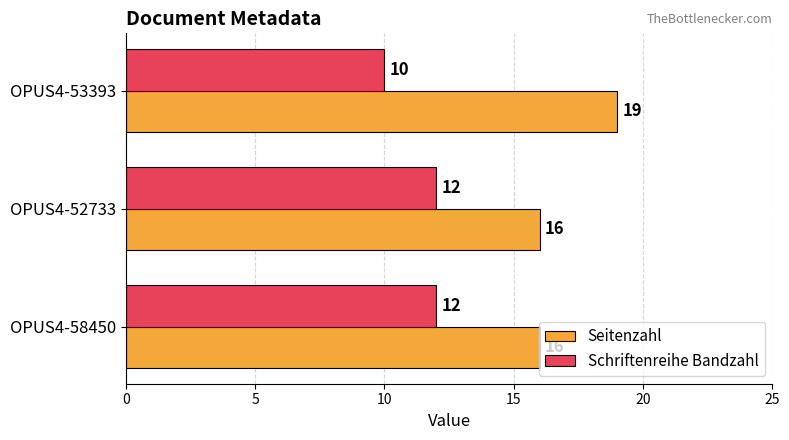

What is the sum of all Schriftenreihe Bandzahl values?

34